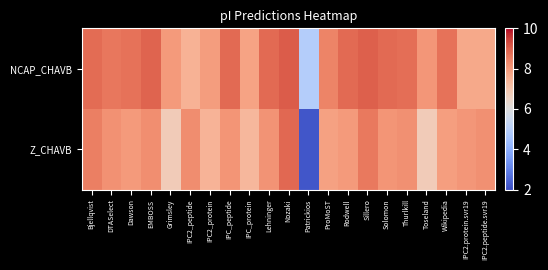

Rank the series by their average value, from highest to lowest.

NCAP_CHAVB, Z_CHAVB